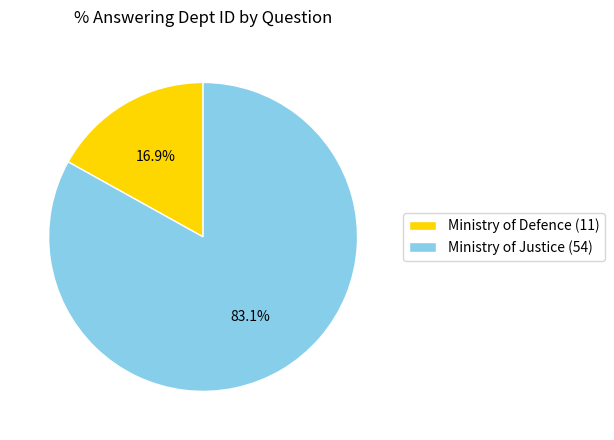

What is the total percentage of Ministry of Defence (11) and Ministry of Justice (54)?

100.0%